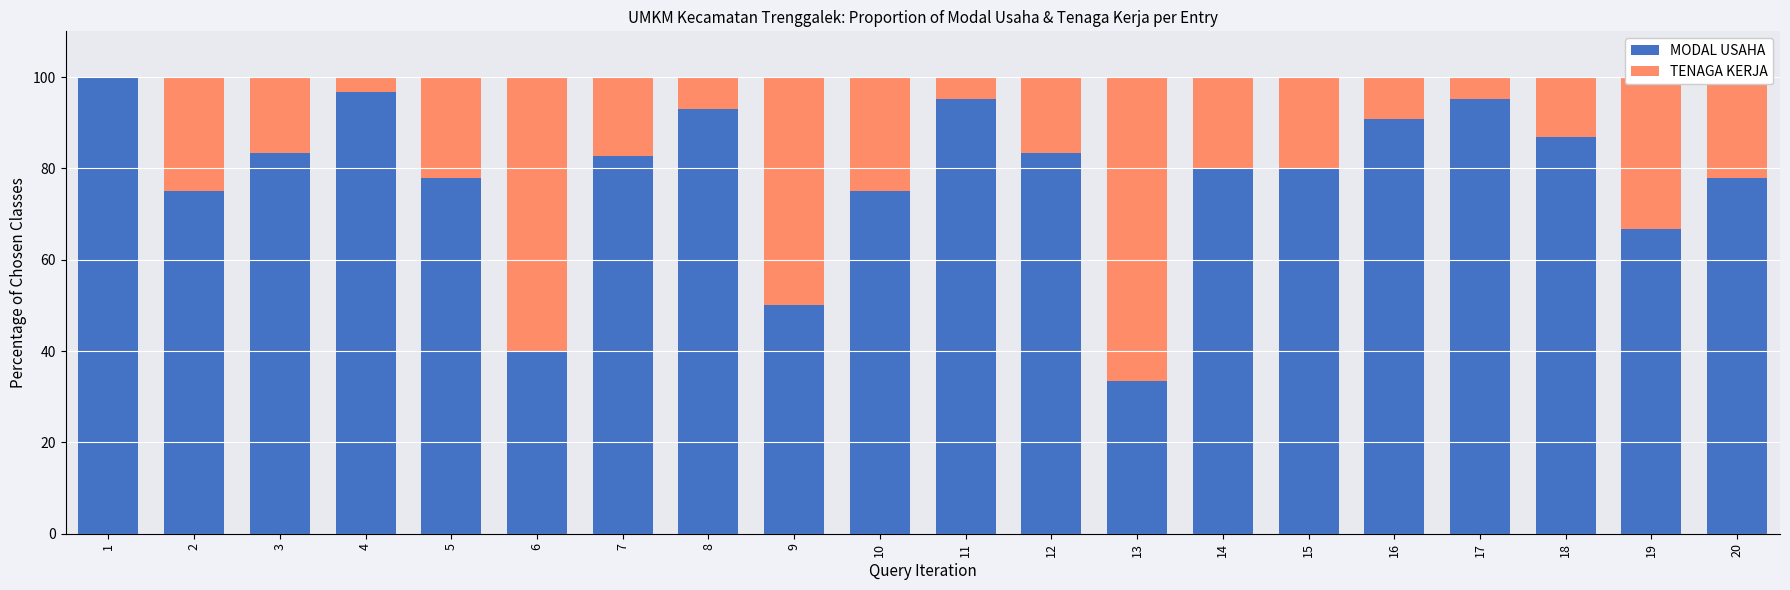

The MODAL USAHA series shows 21.7 at 20. True or false?

False